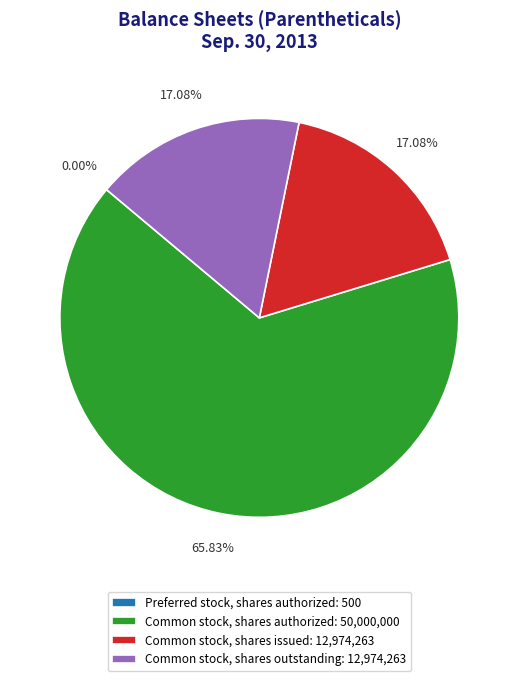

Is it true that Common stock, shares issued is 17% of the pie?

True